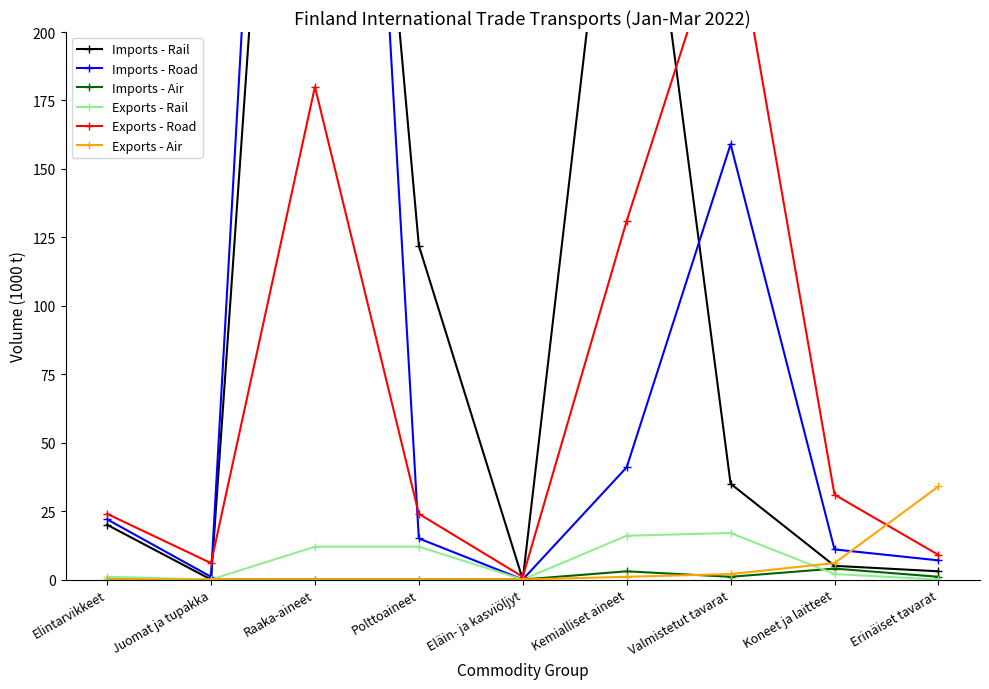

At how many categories does at least one series exceed 214?

3